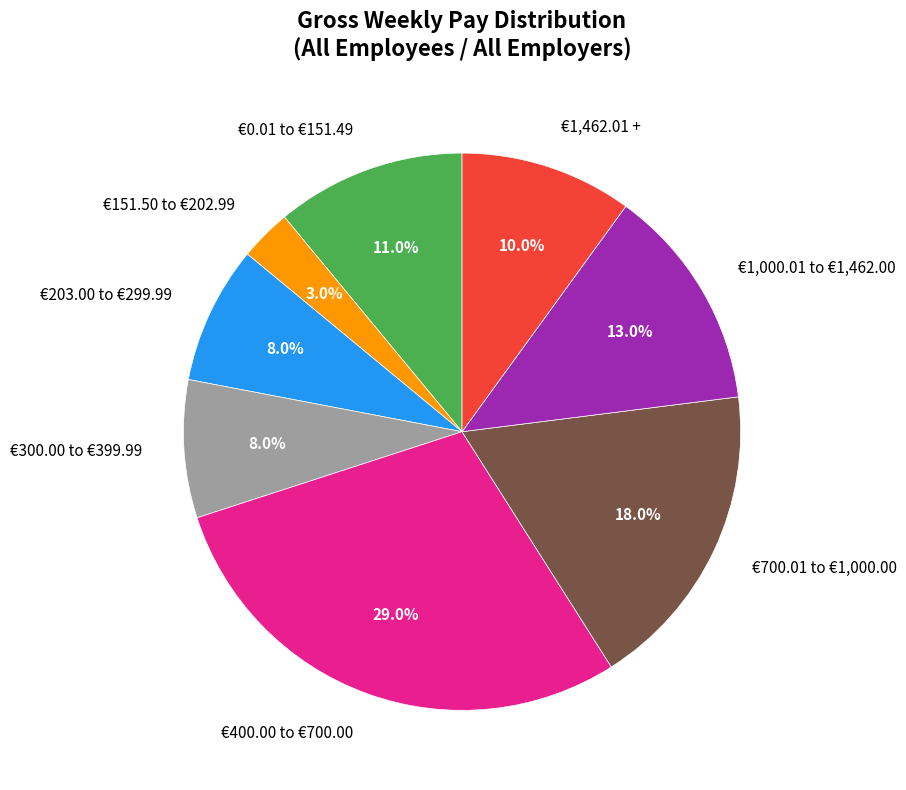

What portion of the pie excludes €0.01 to €151.49?

89.0%